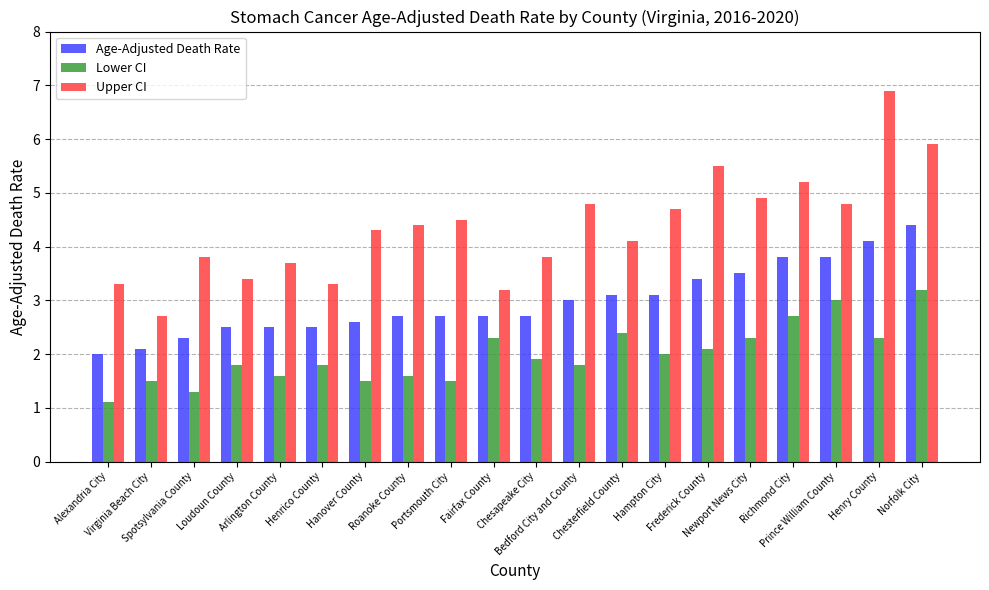

What value does the Age-Adjusted Death Rate series have at Bedford City and County?

3.0